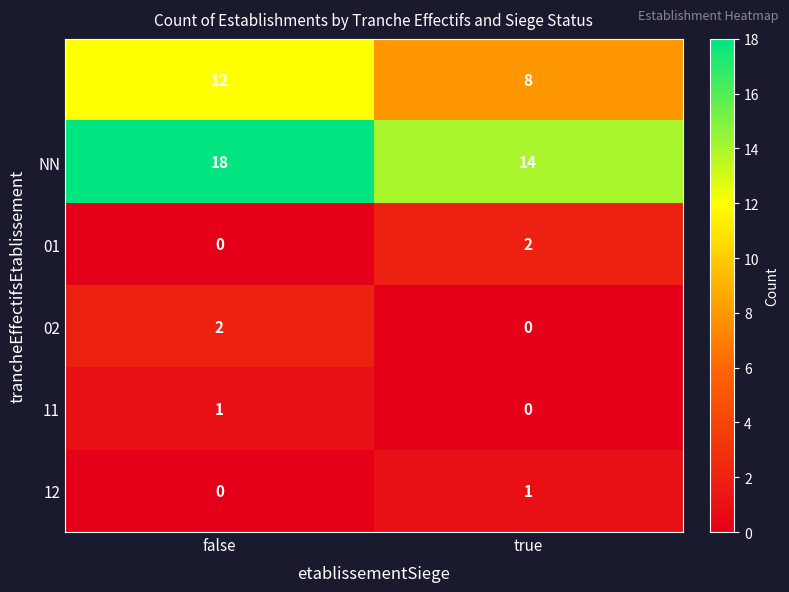

At which category is the sum across all series the highest?

false